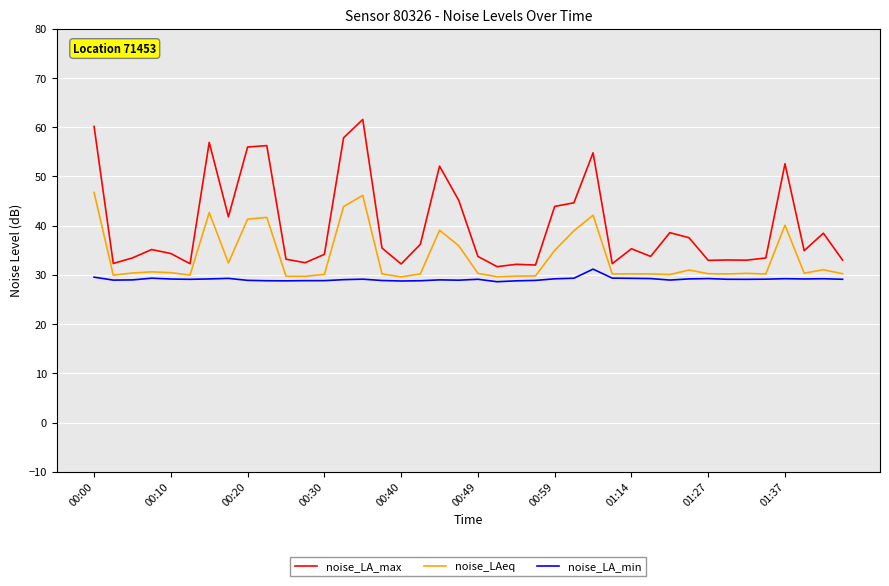

Which series has the widest spread of values?

noise_LA_max